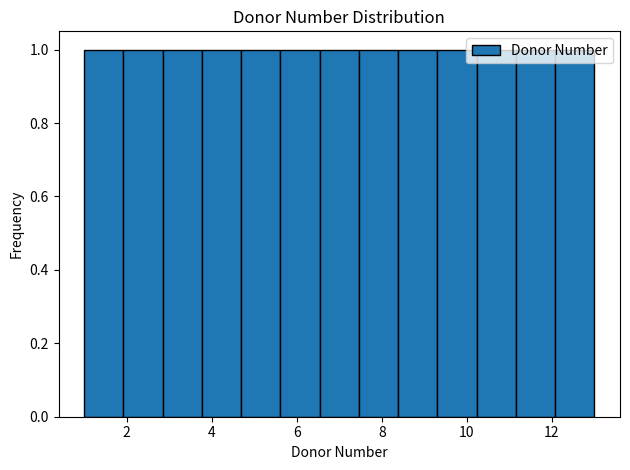

Reading left to right, list every bar in this chart as the range it spans on the x-axis followed by its height. Neither the bar edges nor the heights are printed on the chart, so give them approximately, as read against the axes.

1.0 to 2.0: 1
2.0 to 2.8: 1
2.8 to 3.8: 1
3.8 to 4.6: 1
4.6 to 5.6: 1
5.6 to 6.6: 1
6.6 to 7.4: 1
7.4 to 8.4: 1
8.4 to 9.4: 1
9.4 to 10.2: 1
10.2 to 11.2: 1
11.2 to 12.0: 1
12.0 to 13.0: 1